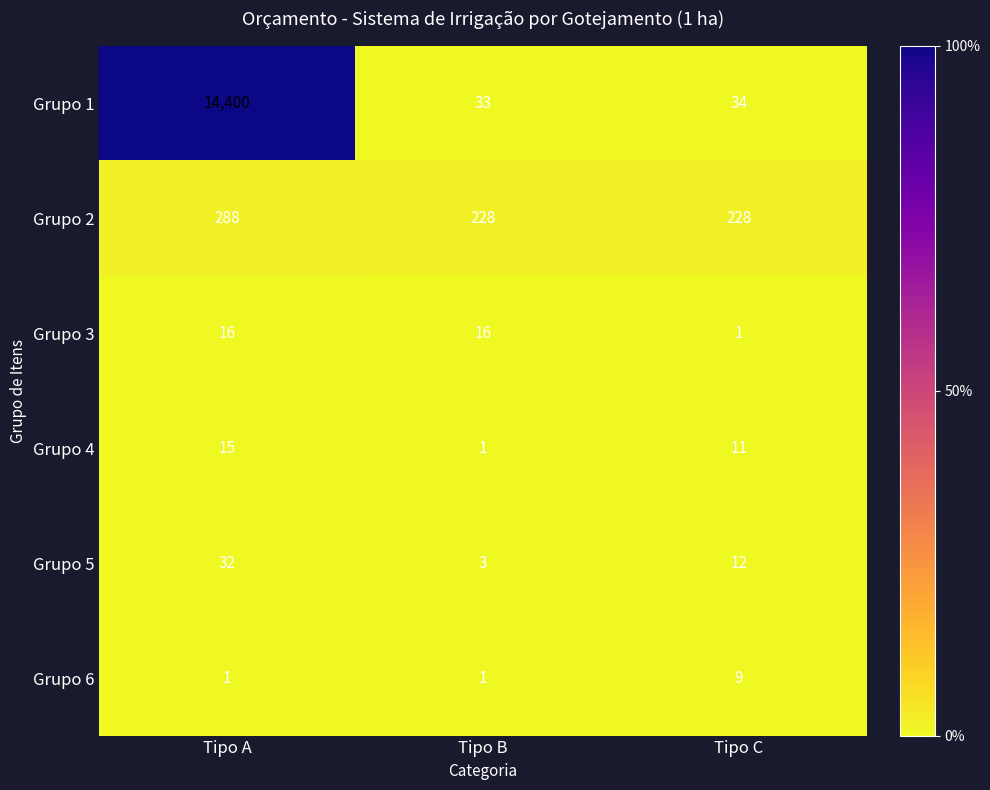

Which series has the largest total across all categories?

Grupo 1